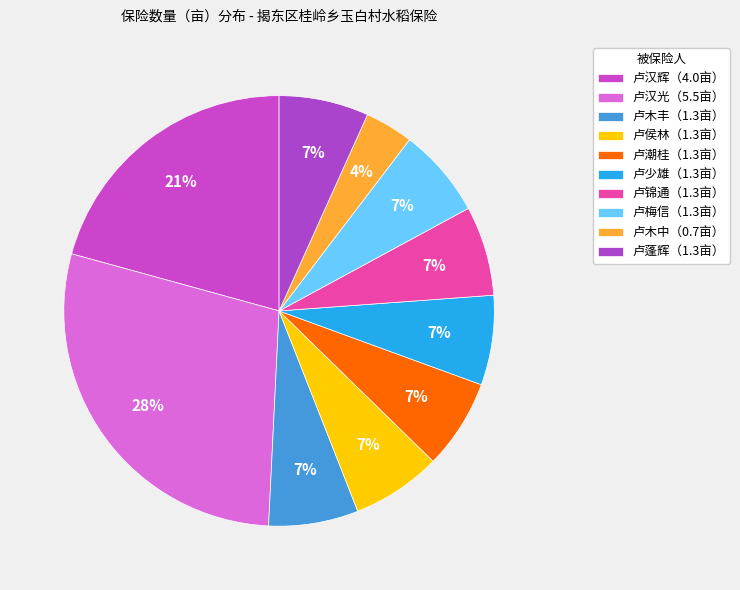

How many slices are in this pie chart?

10